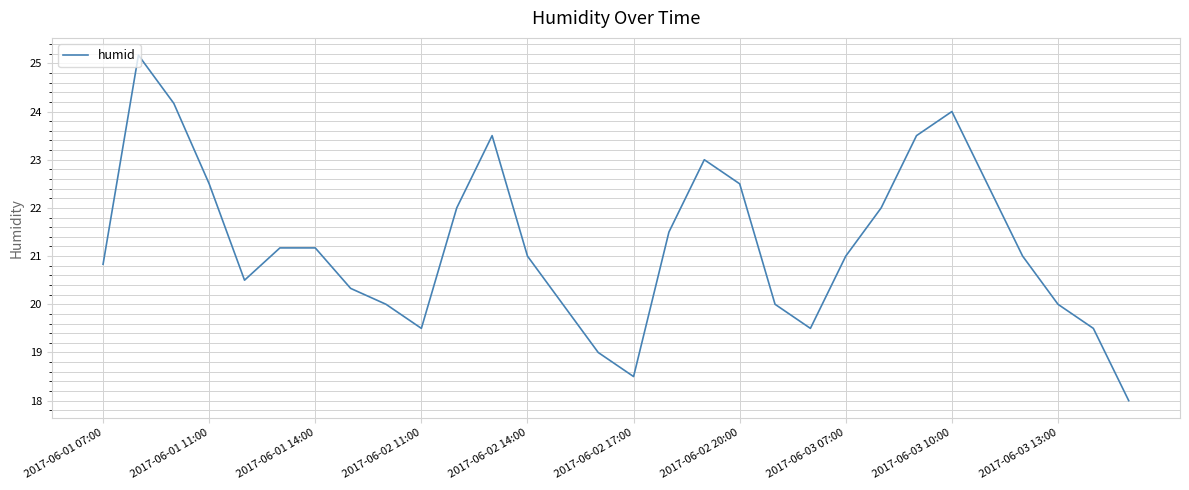

What is the smallest value displayed?

18.0